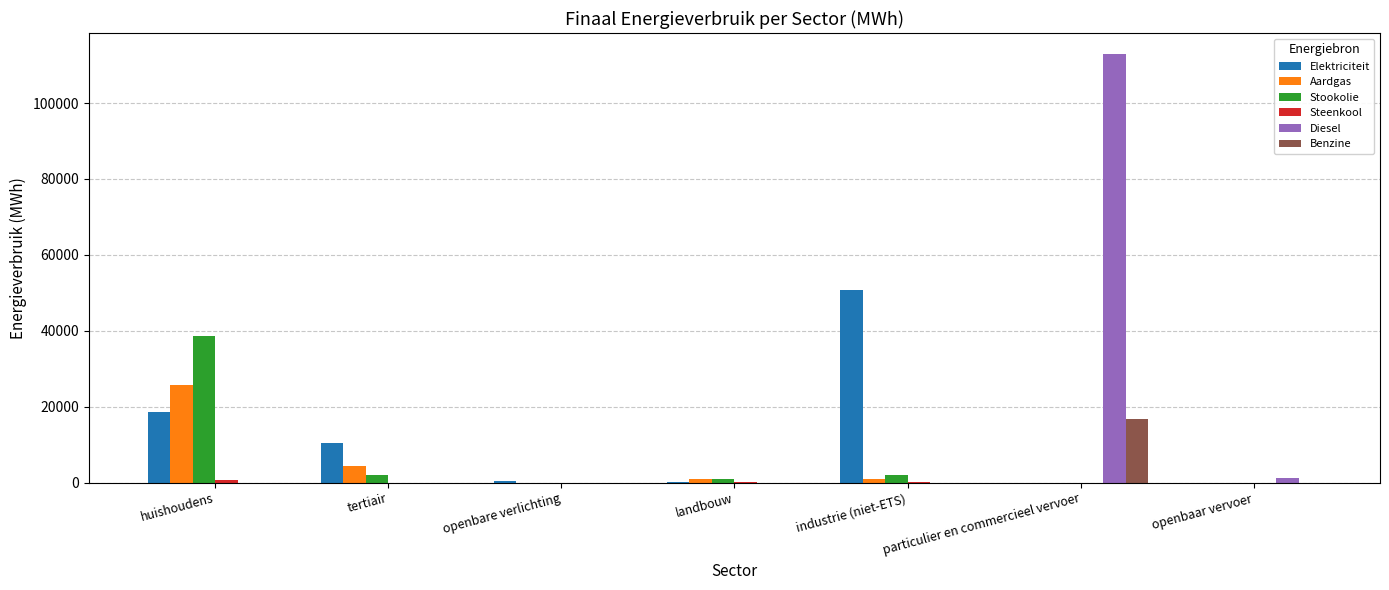

What is the average value of the Elektriciteit series?

11515.8